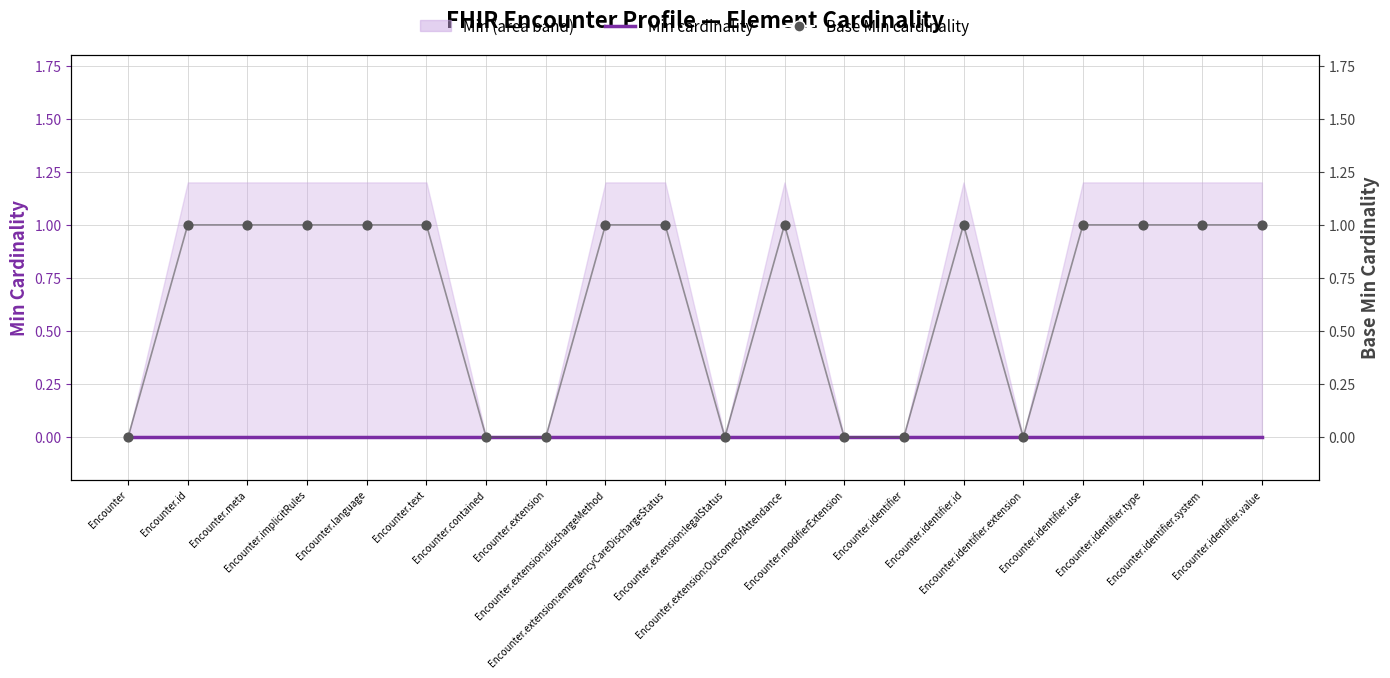

At how many categories does at least one series exceed 0?

13